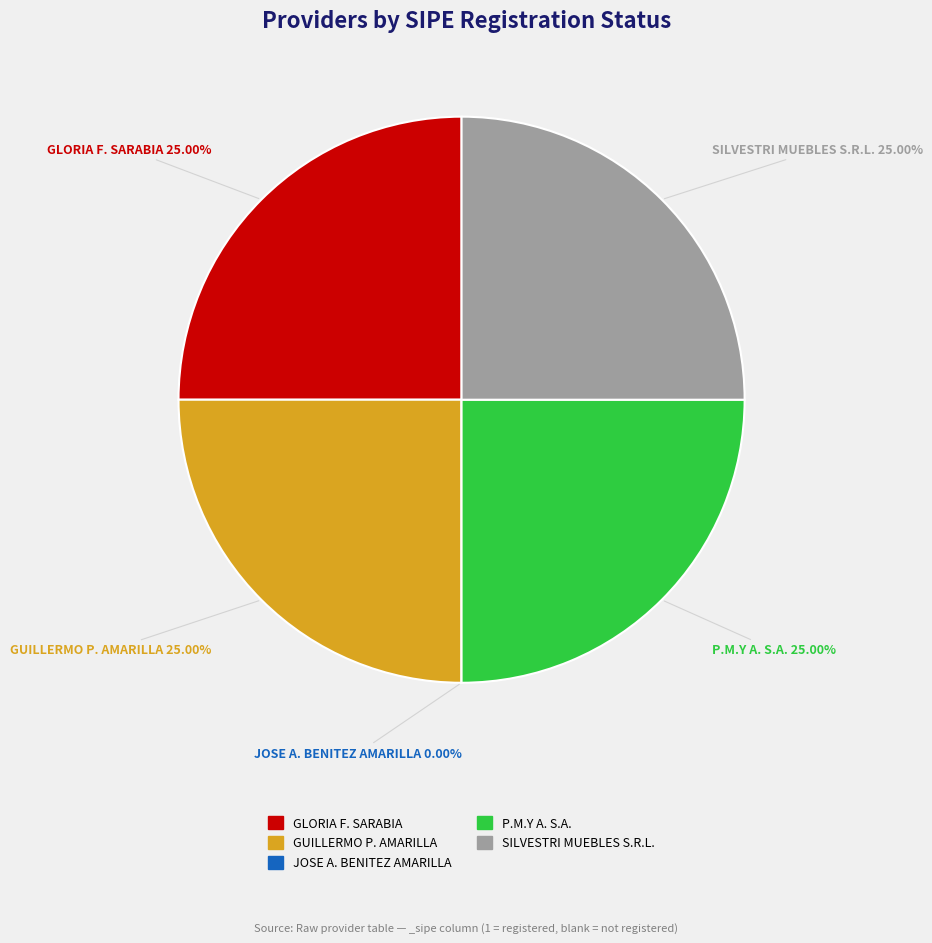

Rank the categories by value from highest to lowest.

GLORIA FRANCISCA SARABIA, GUILLERMO PAREDES AMARILLA, P.M.Y A. S.A., SILVESTRI MUEBLES S.R.L., JOSE ANGEL BENITEZ AMARILLA